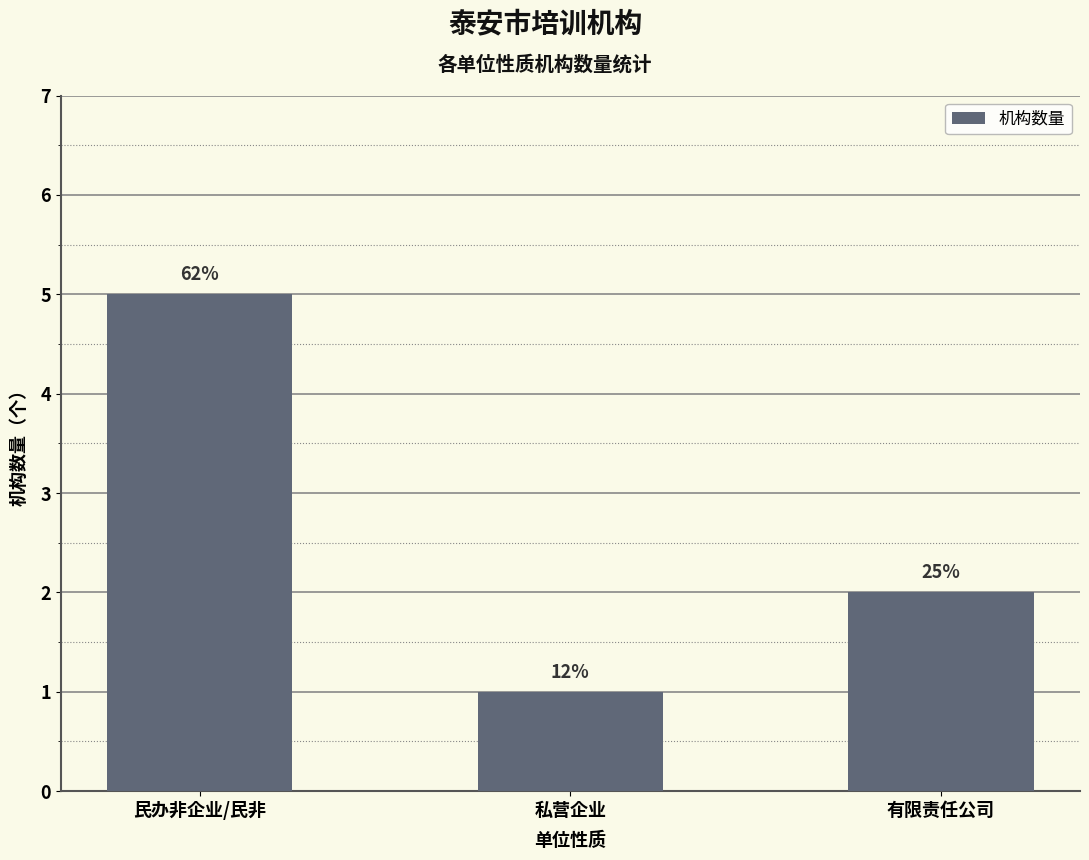

Reading left to right, extract all data points from this chart.

民办非企业/民非=5	私营企业=1	有限责任公司=2